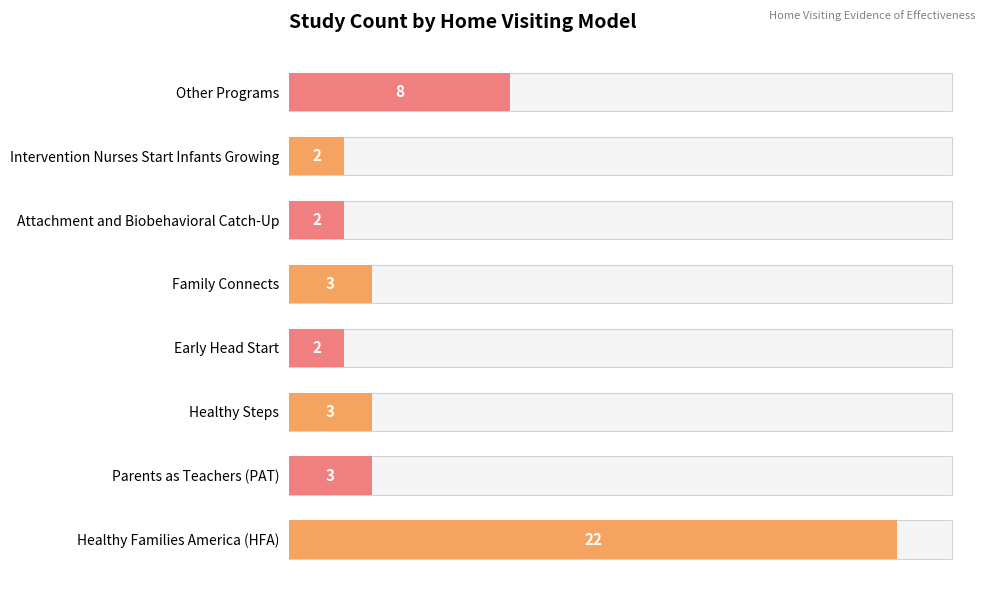

Reading left to right, transcribe all the data shown in this chart.

22	3	3	2	3	2	2	8